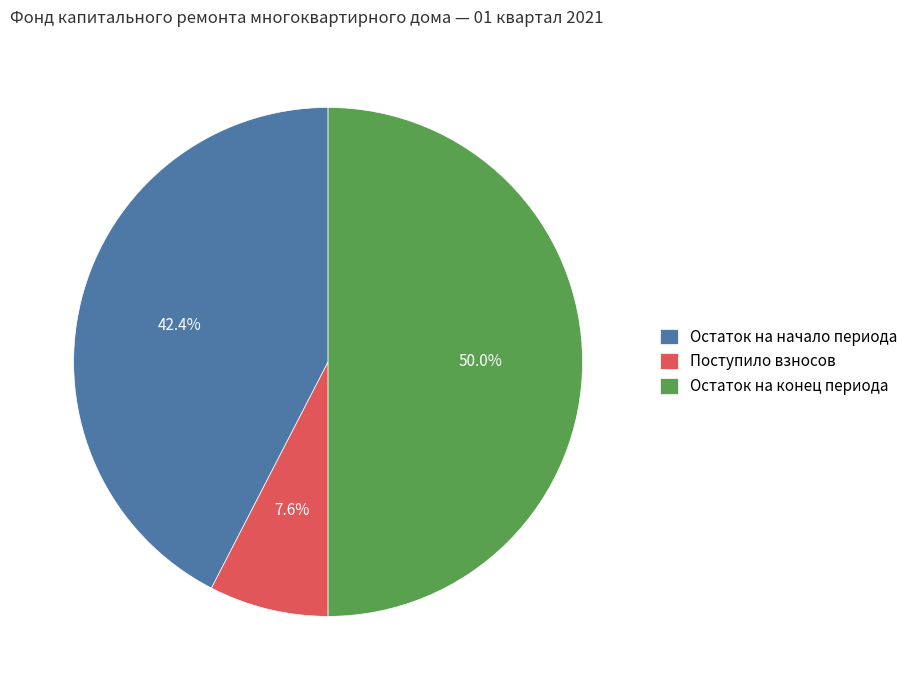

What percentage is NOT represented by Остаток на конец периода?

50.0%